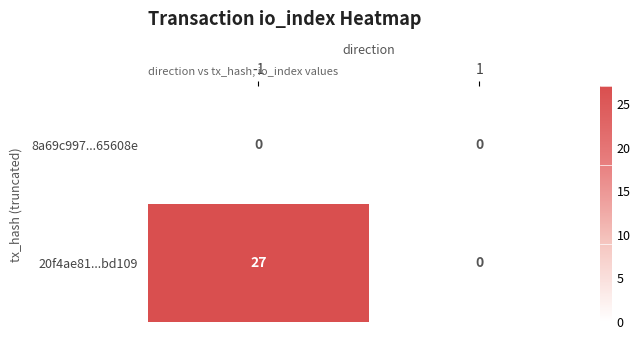

What is the maximum value shown in the chart?

27